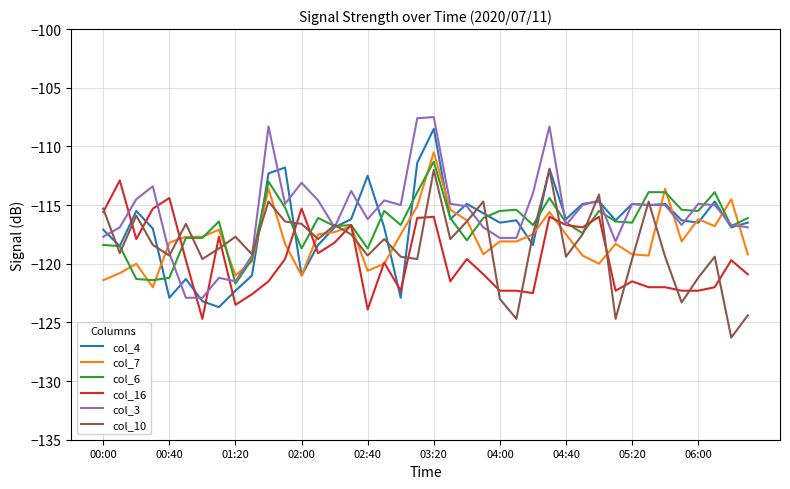

What is the smallest value displayed?

-126.3